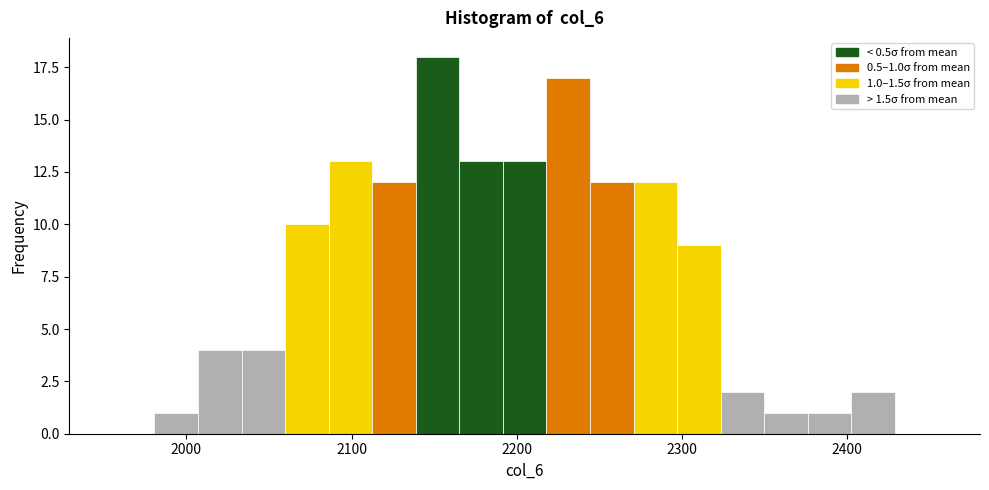

Around what value on the x-axis is the tallest bar? Give the approximate position of its centre, as read against the axis.

2150